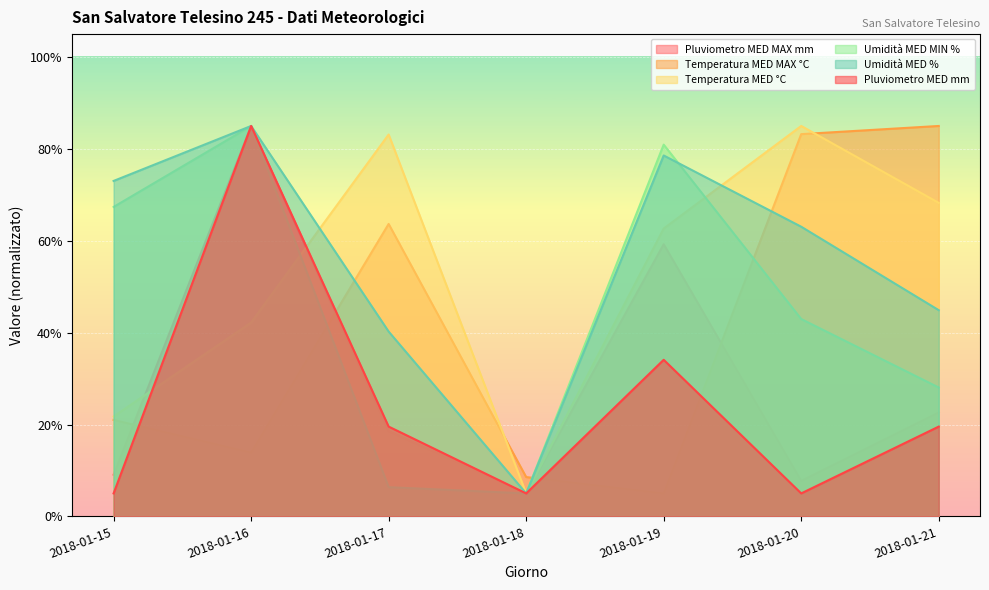

At which label is Temperatura MED °C closest to 45?

2018-01-16